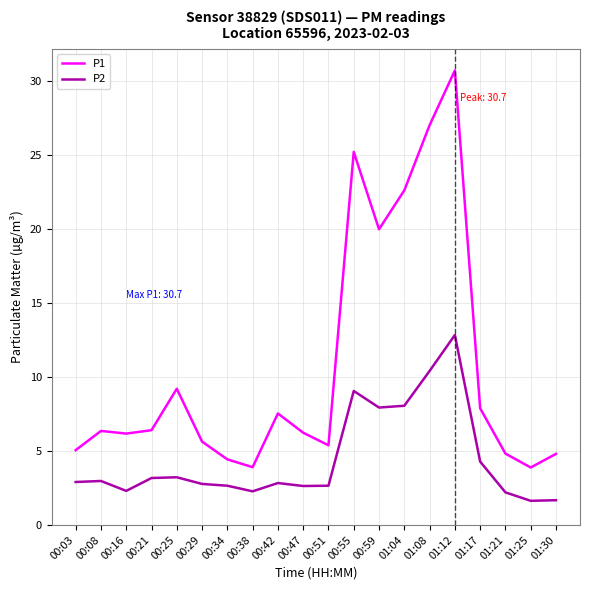

Is it true that P1 equals 5.4 at 00:51?

True